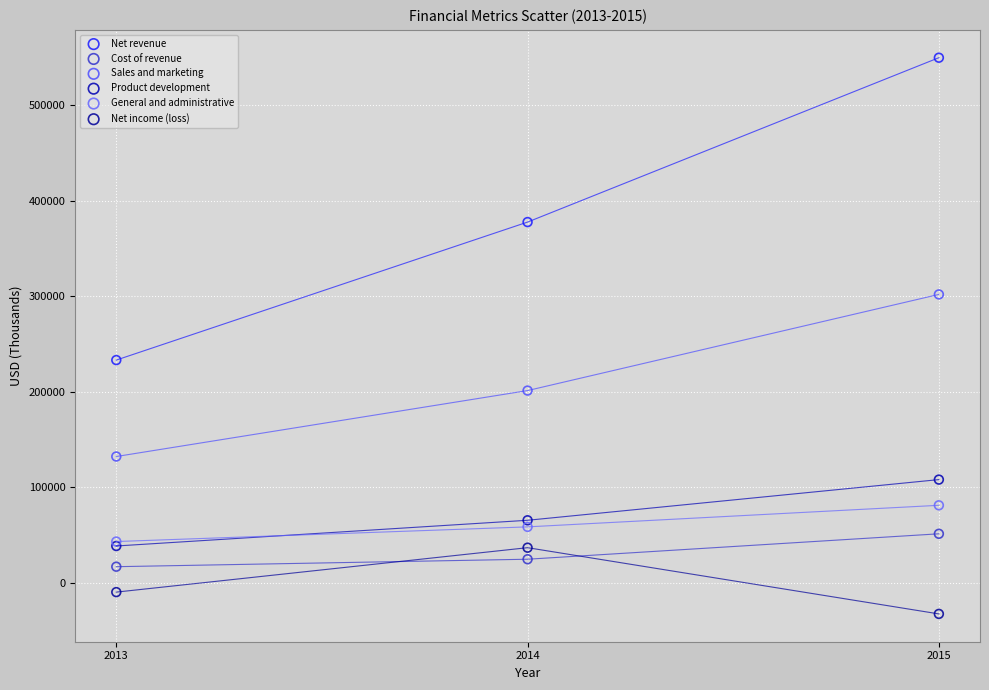

Across all series, what Y value is closest to 258405?

232988